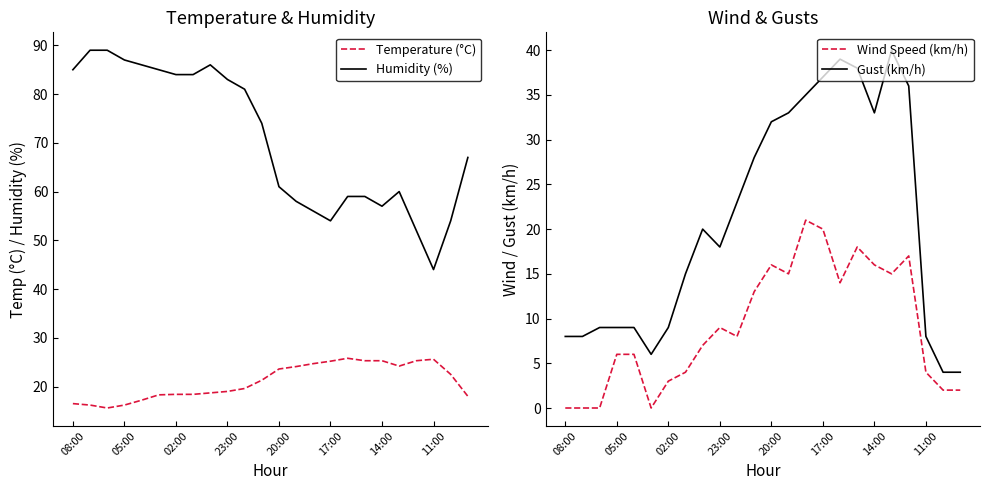

How many values in the Gust (km/h) series are below 20?

12